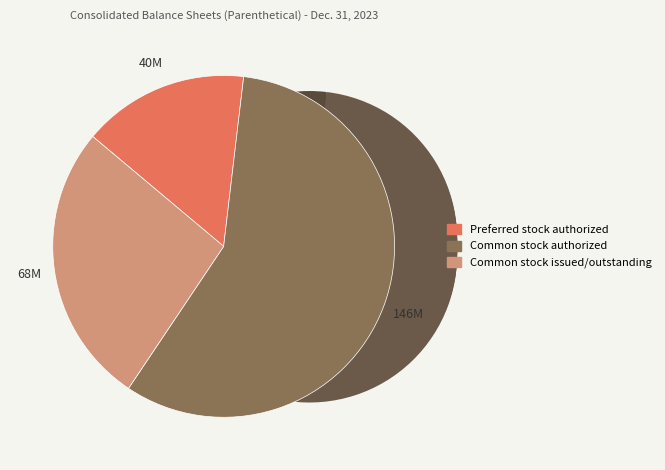

To the nearest percent, what percentage of the pie is Common stock authorized?

58%